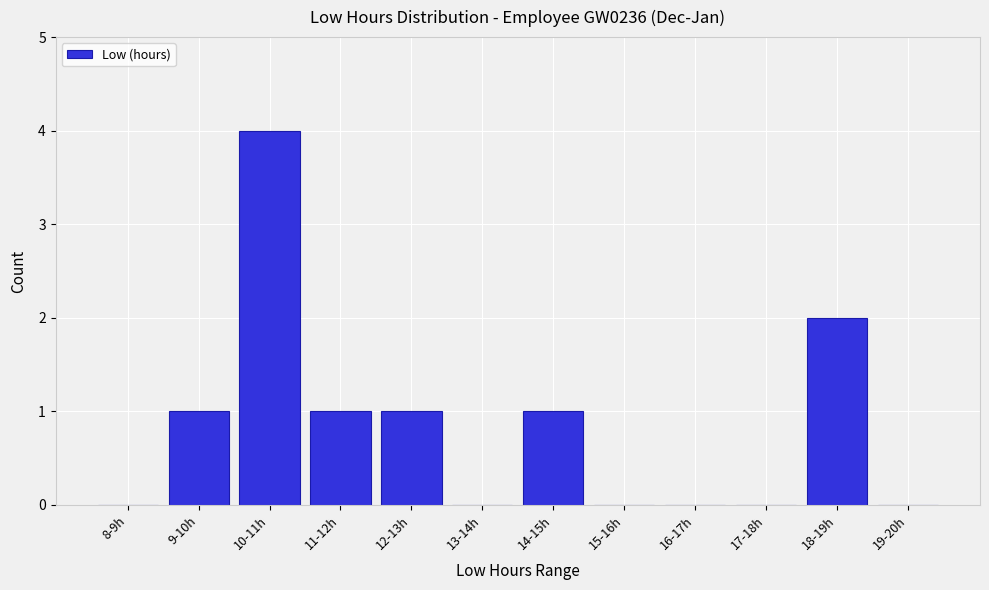

Reading right to left, what are all the values shown in this chart?

19-20h=0	18-19h=2	17-18h=0	16-17h=0	15-16h=0	14-15h=1	13-14h=0	12-13h=1	11-12h=1	10-11h=4	9-10h=1	8-9h=0